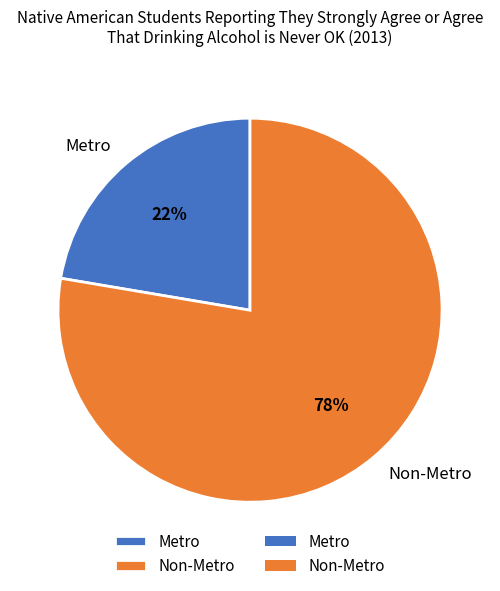

Which slice is the smallest?

Metro